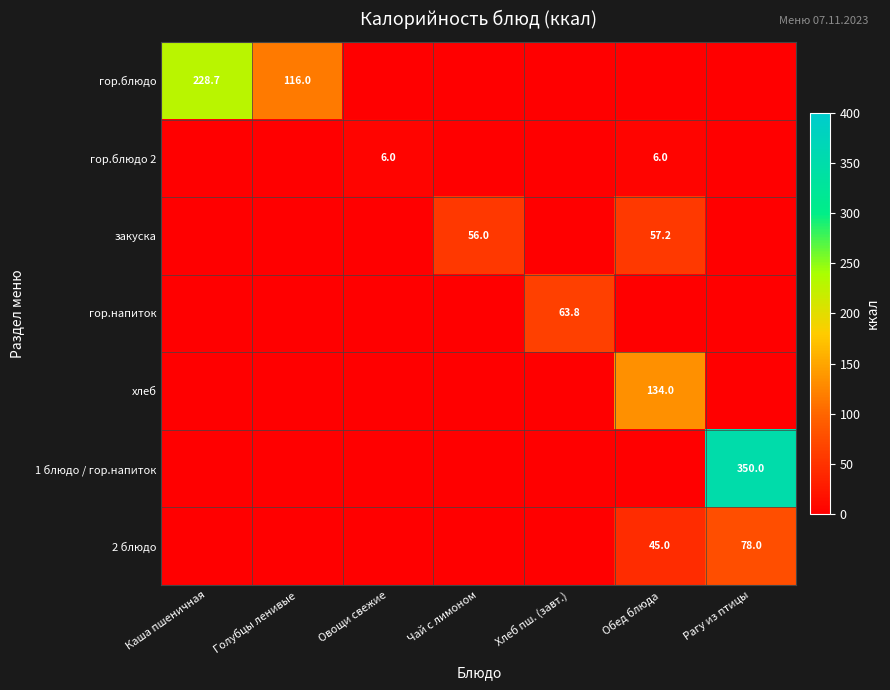

The value of 2 блюдо at Обед блюда is 24.1. True or false?

False